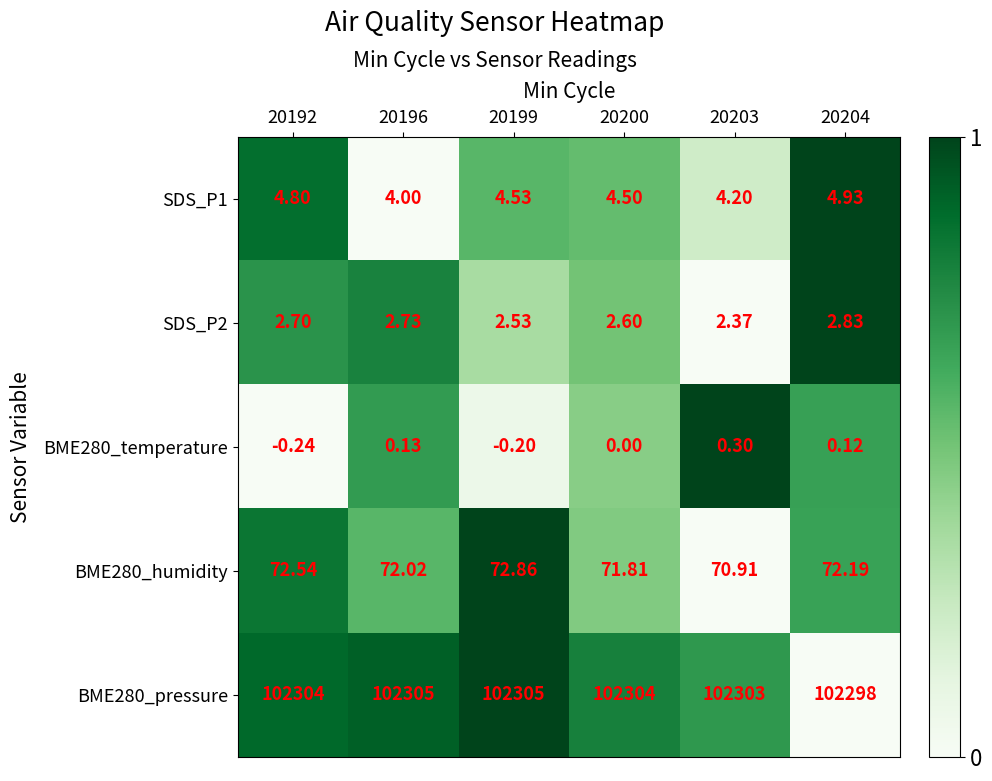

How many data points in BME280_pressure are less than 102304?

2